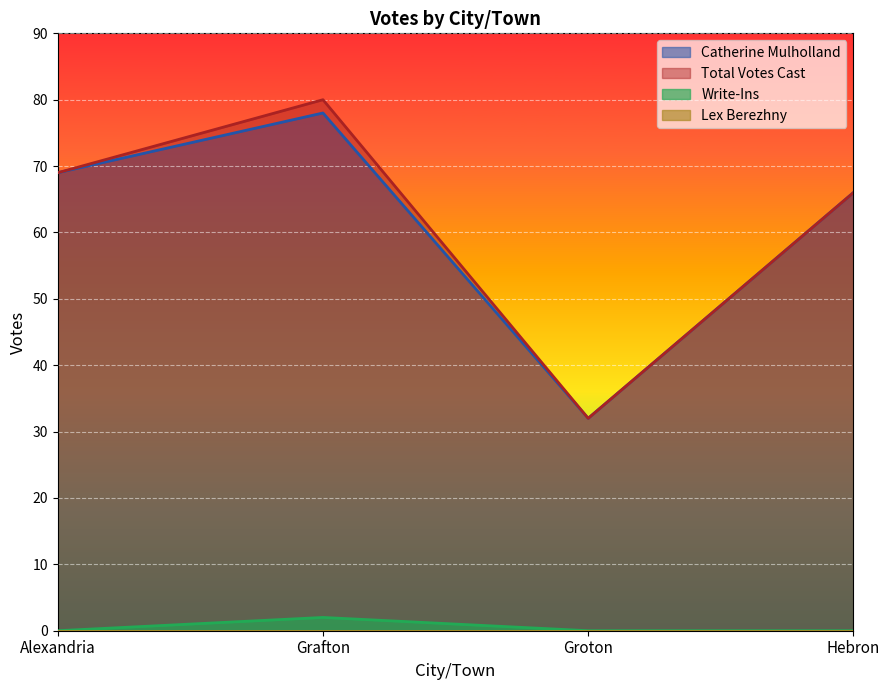

What is the value of the Total Votes Cast point at the 4th from the left?

66